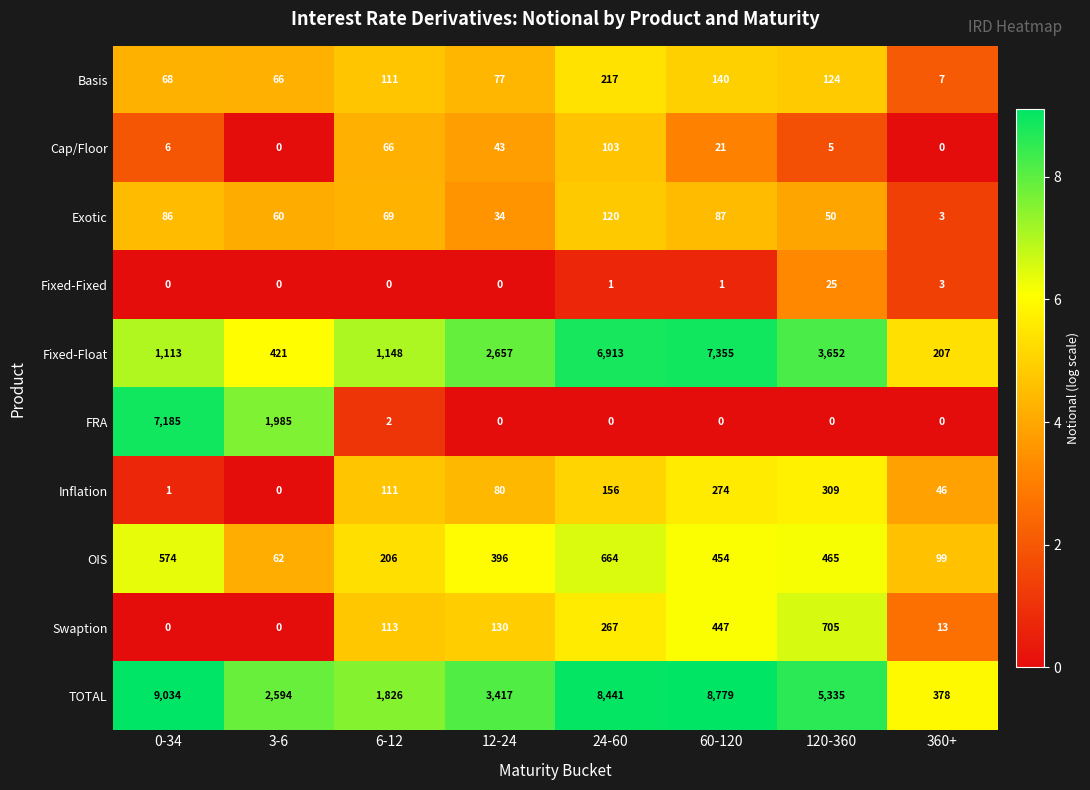

How many distinct data groups are displayed?

10